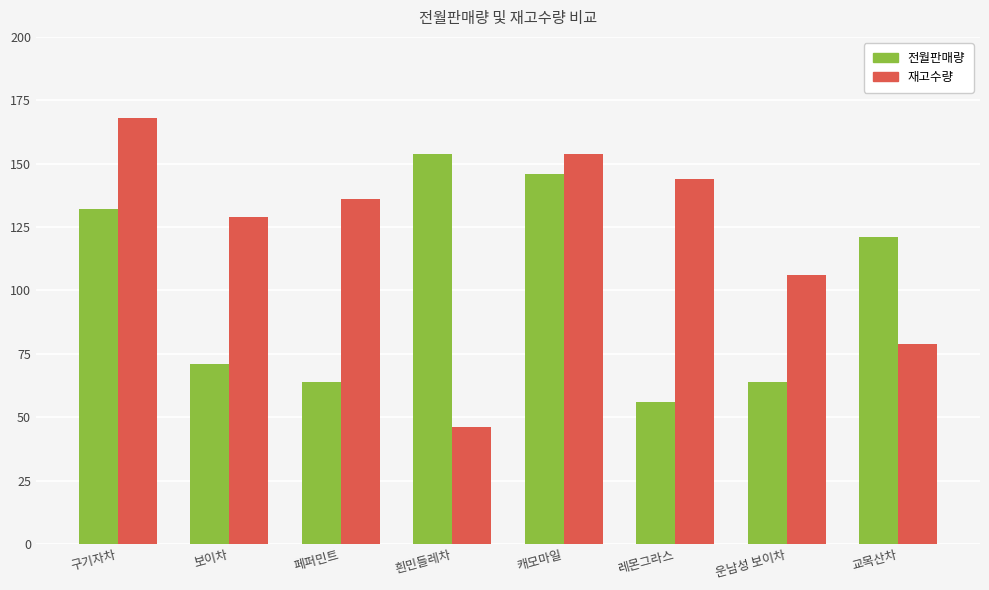

What is the difference between the maximum and minimum values in the 재고수량 series?

122